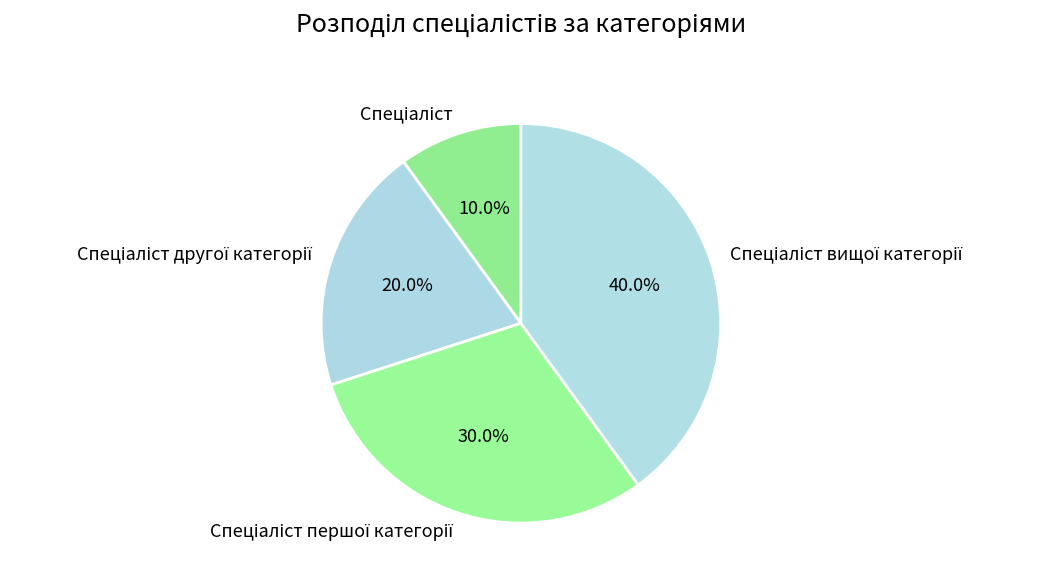

Is there any slice that represents more than half of the pie?

No